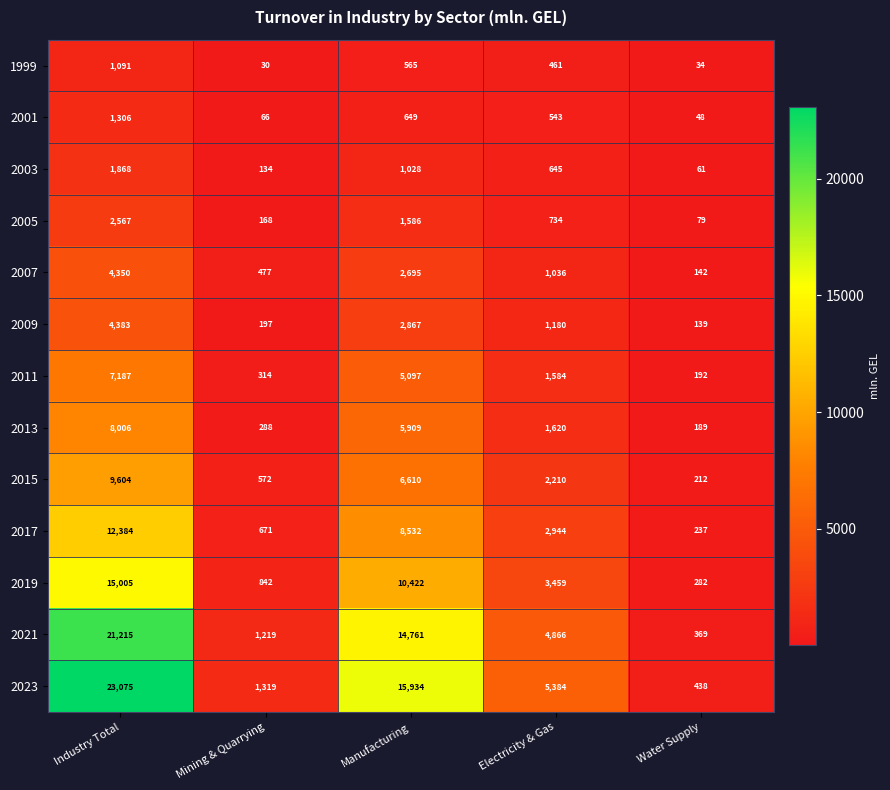

Which label corresponds to the smallest value in the chart?

Mining & Quarrying